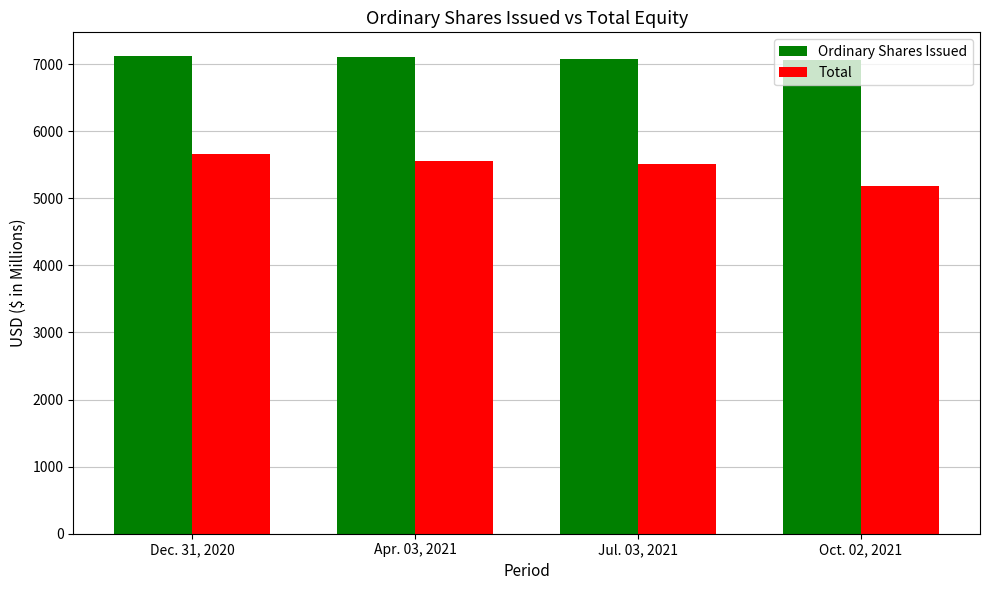

What is the value of the Total bar at the 1st from the left?

5655.1